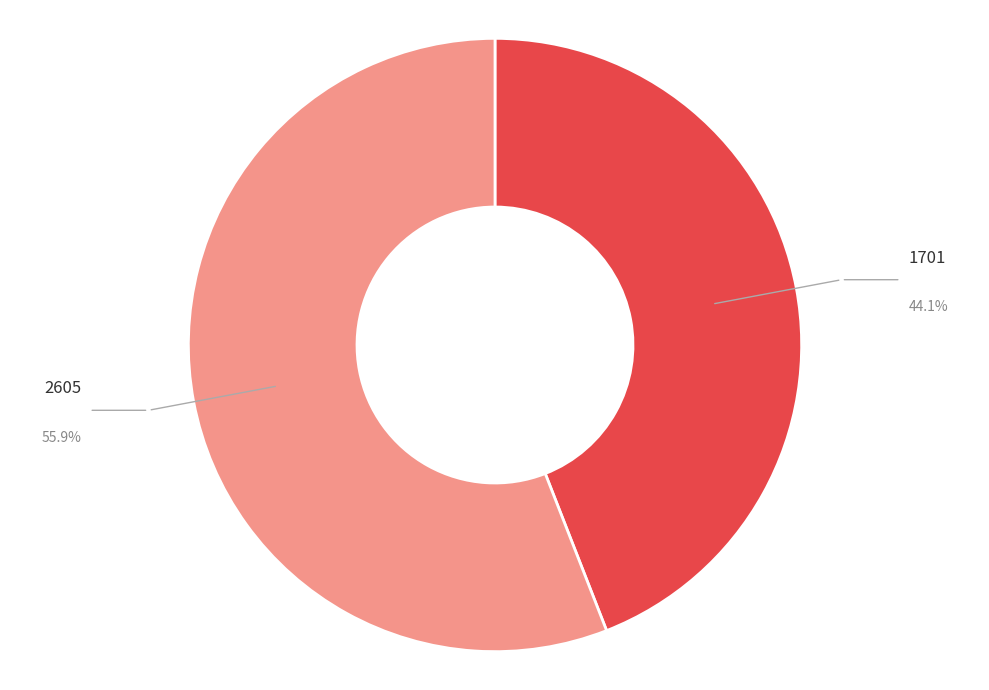

Which category has the biggest portion of the pie?

2605